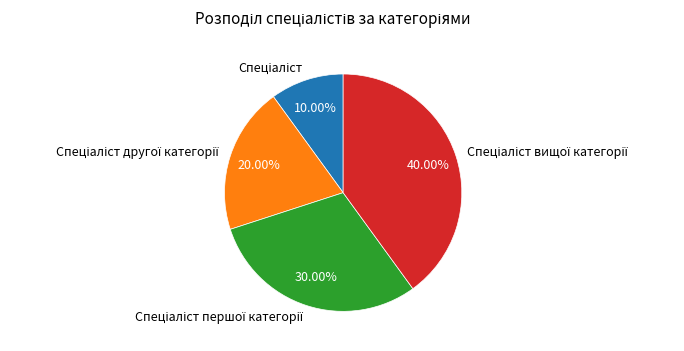

Is there a majority slice in this chart?

No